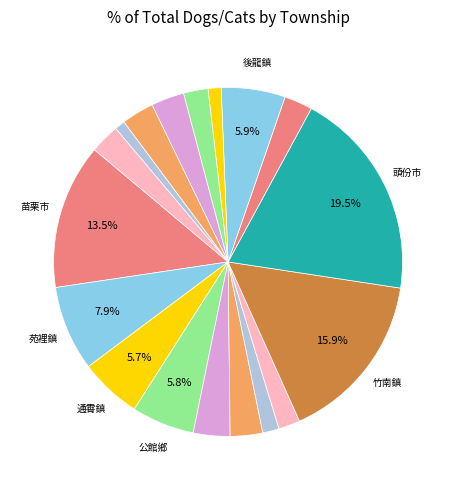

To the nearest percent, what is the average slice percentage?

6%